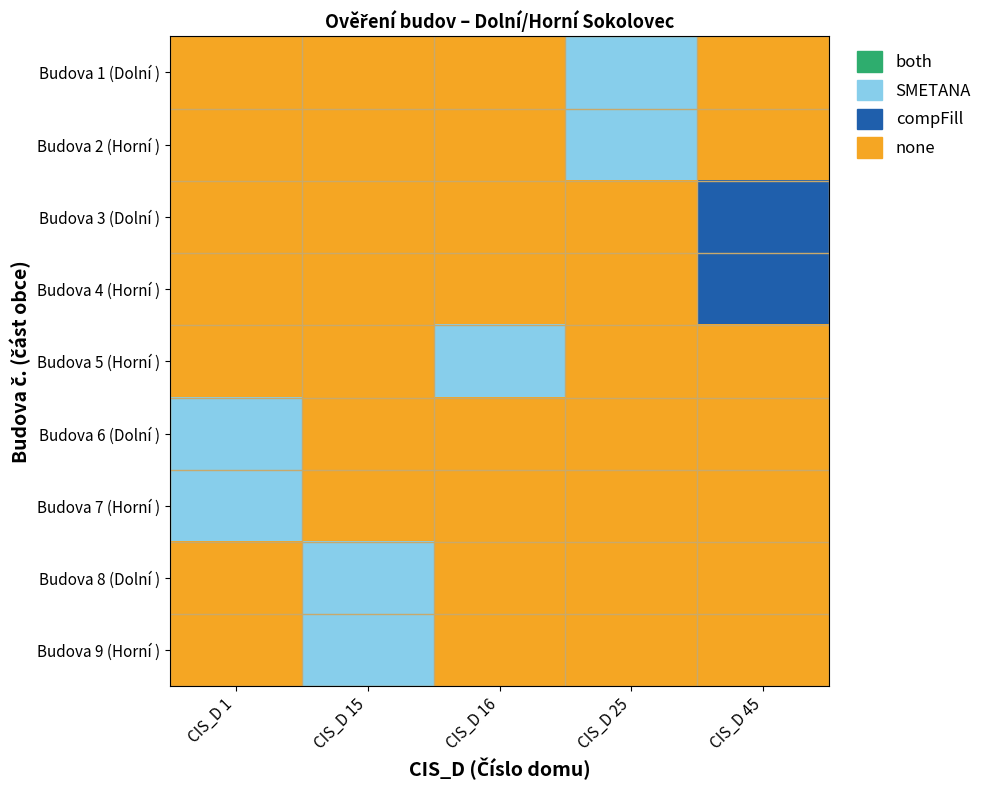

What is the total value across all series at CIS_D 45?

4